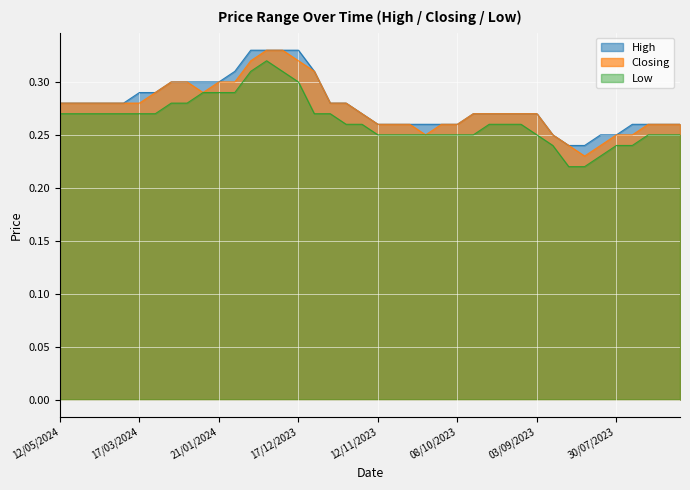

What is the total value across all series at 02/07/2023?

0.8